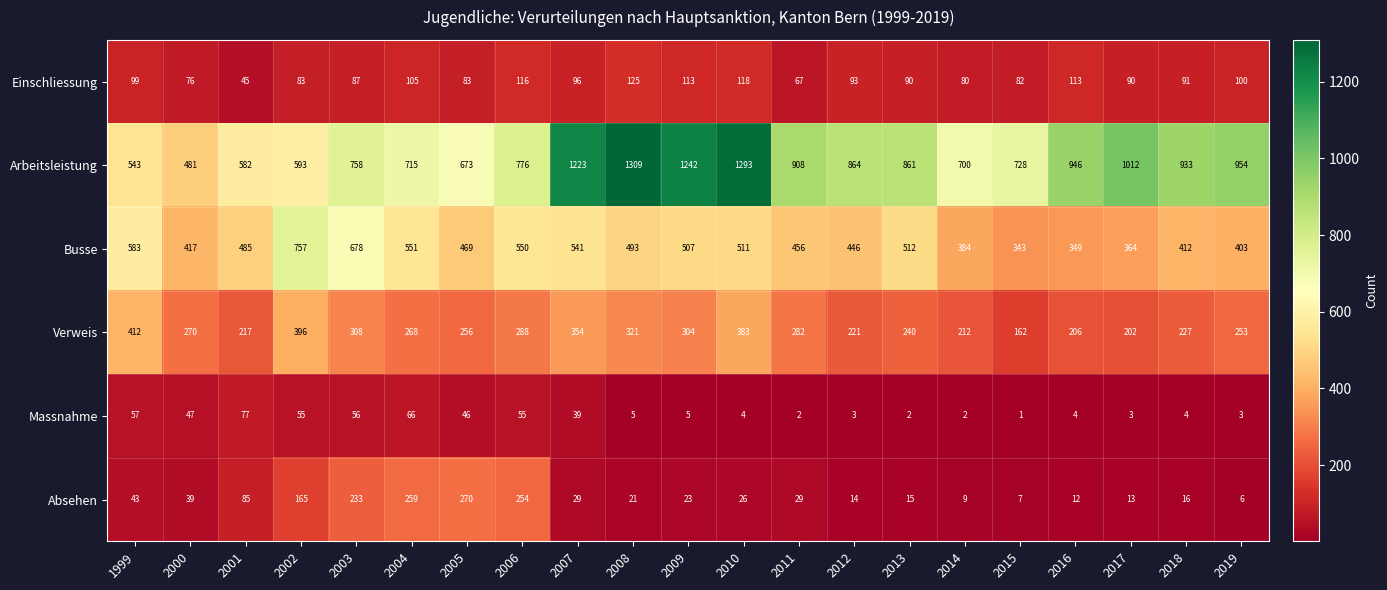

What is the maximum value shown in the chart?

1309